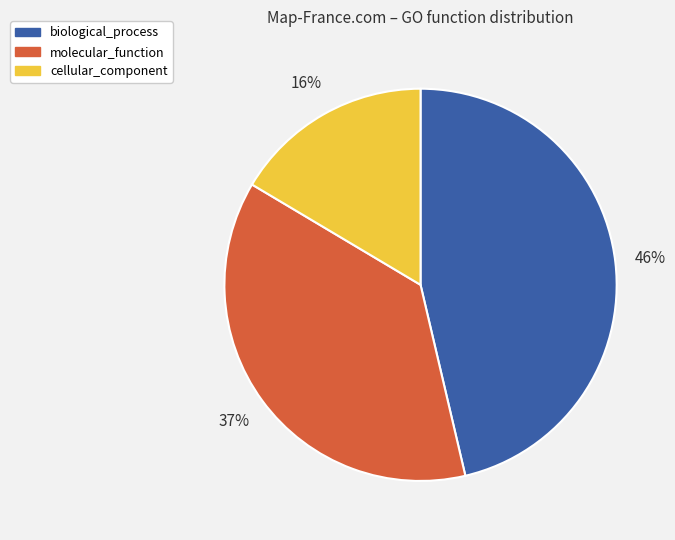

What is the largest slice in the pie chart?

biological_process